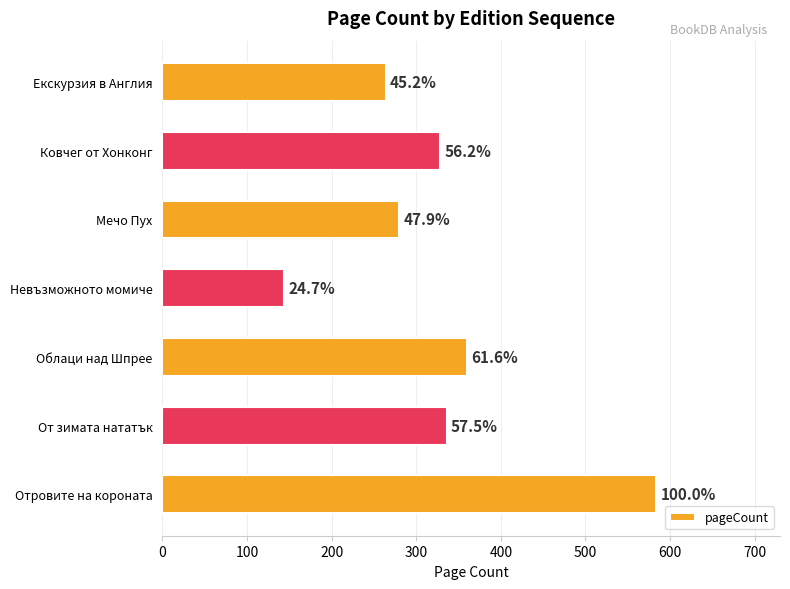

How many bars are there in total?

7